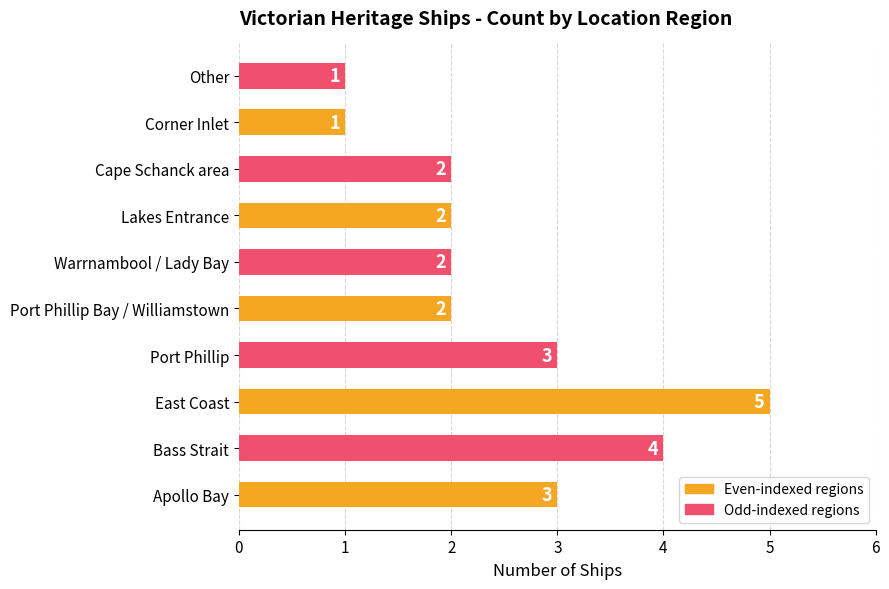

At which category does the chart reach its peak across all series?

East Coast